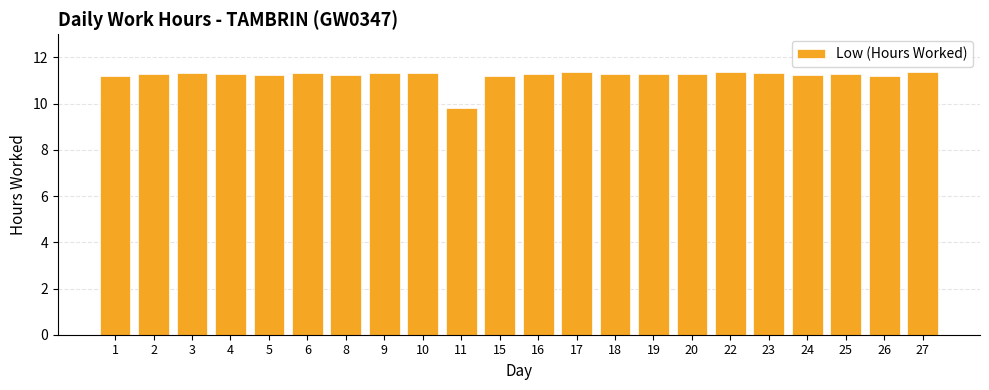

The value at 19 is 11.3. True or false?

True